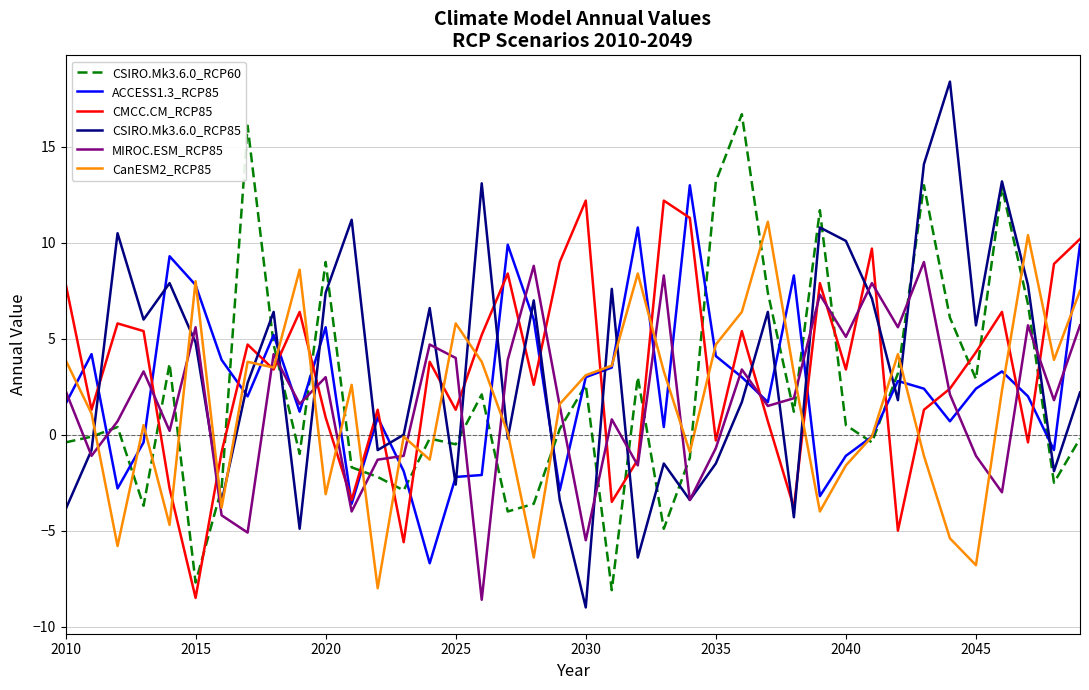

True or false: CSIRO.Mk3.6.0_RCP85 and MIROC.ESM_RCP85 intersect in this chart.

True